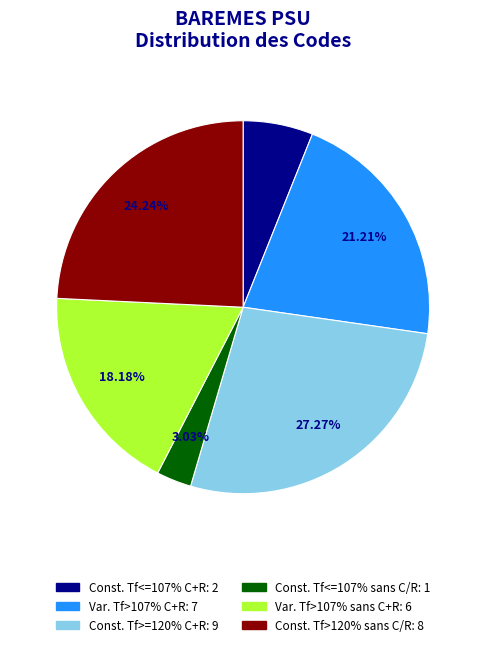

Does any single category account for the majority?

No